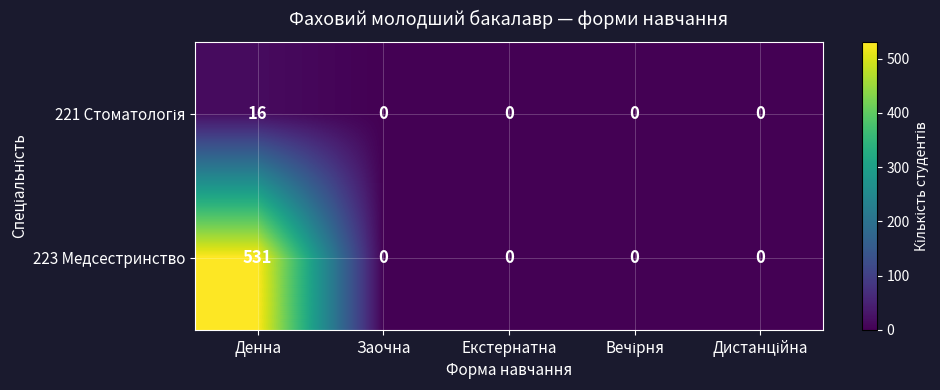

The value of 223 Медсестринство at Денна is 754. True or false?

False